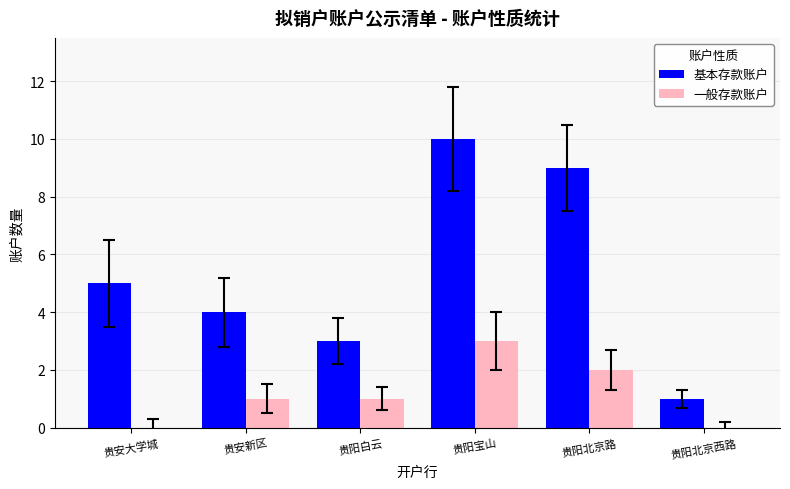

What are all the series names shown in the legend?

基本存款账户, 一般存款账户